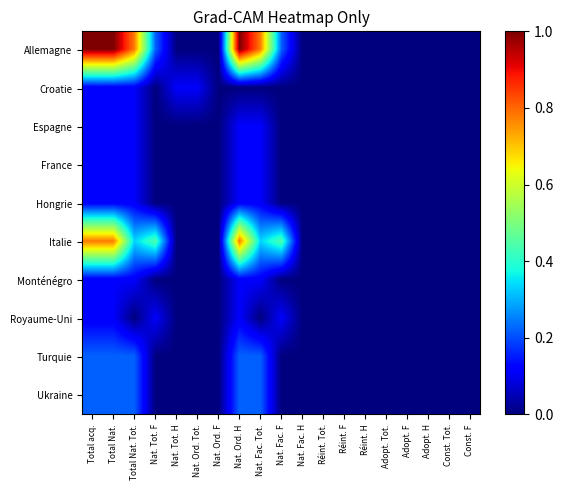

At Adopt. H, list the series in order from smallest to largest.

Allemagne, Croatie, Espagne, France, Hongrie, Italie, Monténégro, Royaume-Uni, Turquie, Ukraine